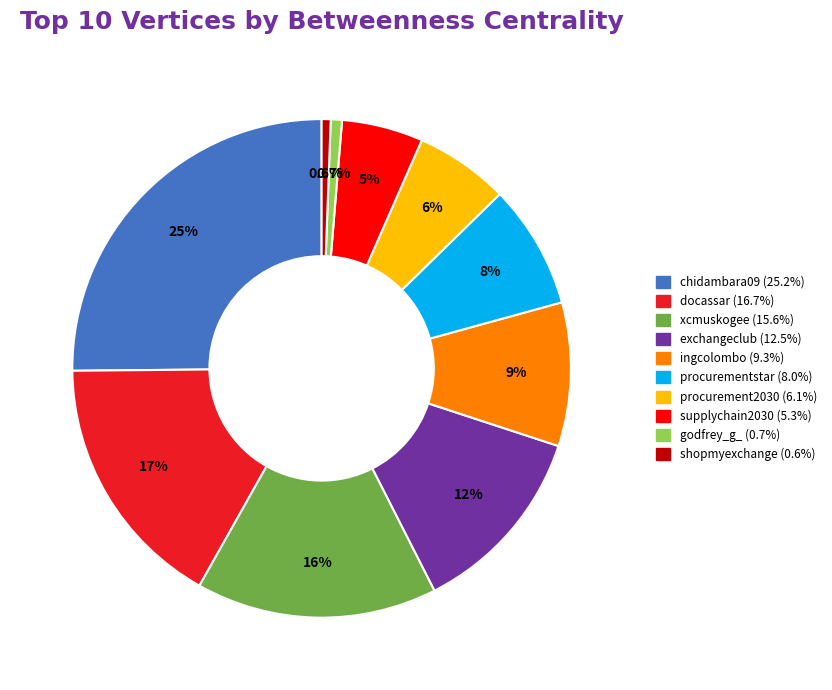

What is the largest slice in the pie chart?

chidambara09